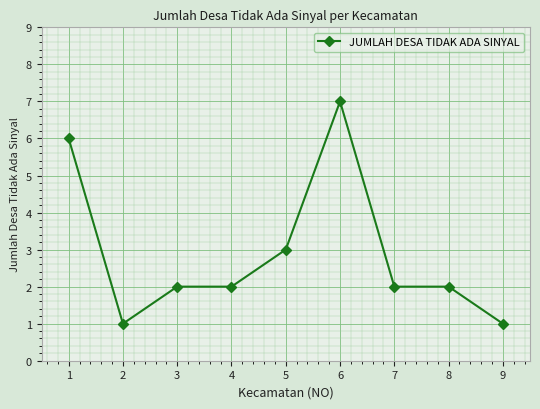

Reading left to right, list all the values displayed in this chart.

1=6	2=1	3=2	4=2	5=3	6=7	7=2	8=2	9=1